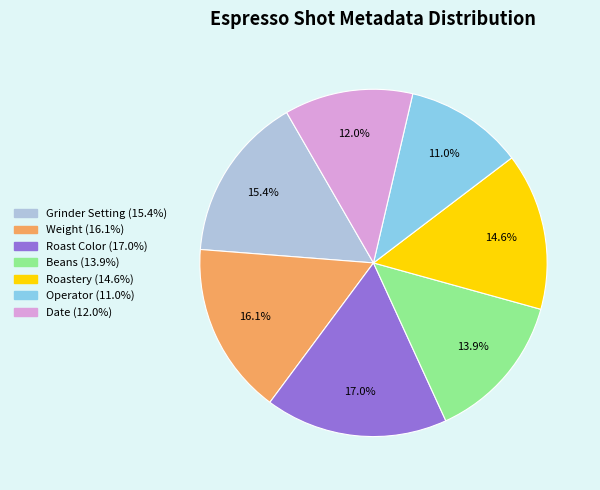

How much of the chart is everything except Operator?

89.0%